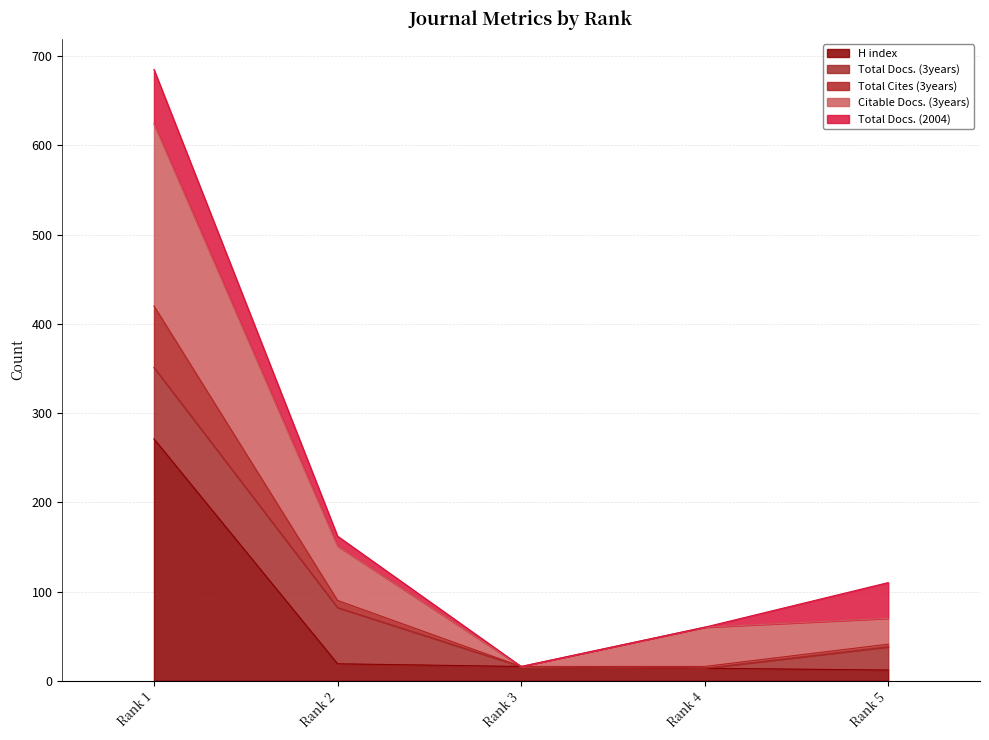

At how many categories does at least one series exceed 85?

2